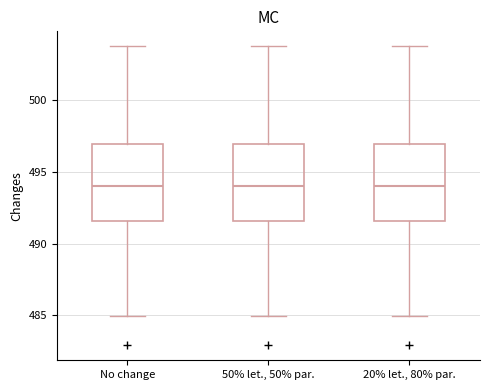

Reading left to right, transcribe this box plot: for each box, give where its median line is, the range the box spans, and where its two whiskers end, as read against the y-axis. The values are not printed on the chart, so give them approximately, as read against the axis.

No change: median 494.0, box 491.5 to 497.0, whiskers 485.0 to 504.0
50% let., 50% par.: median 494.0, box 491.5 to 497.0, whiskers 485.0 to 504.0
20% let., 80% par.: median 494.0, box 491.5 to 497.0, whiskers 485.0 to 504.0